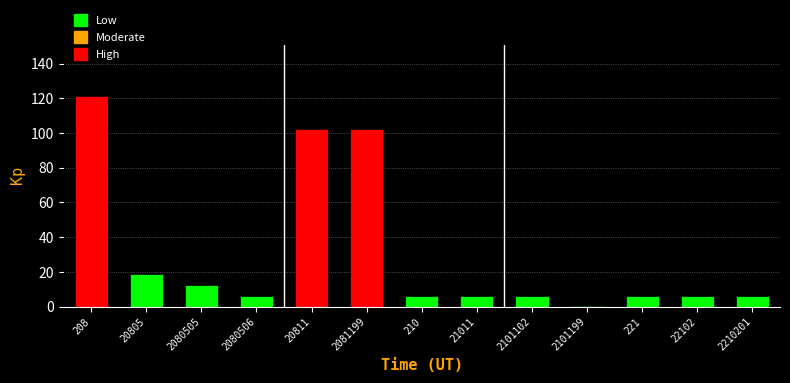

The chart shows a value of 102.5 at 2081199. True or false?

True